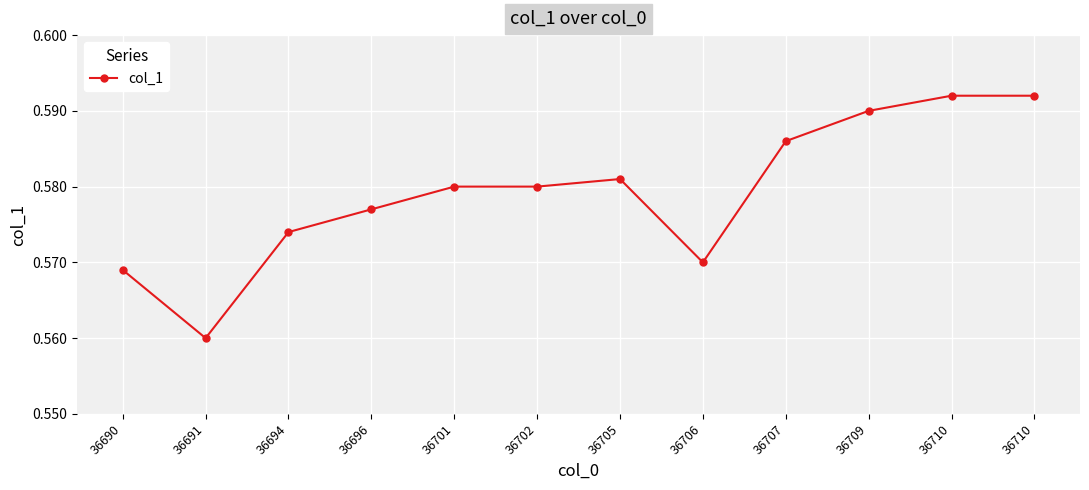

The value at 36706 is 0.6. True or false?

True